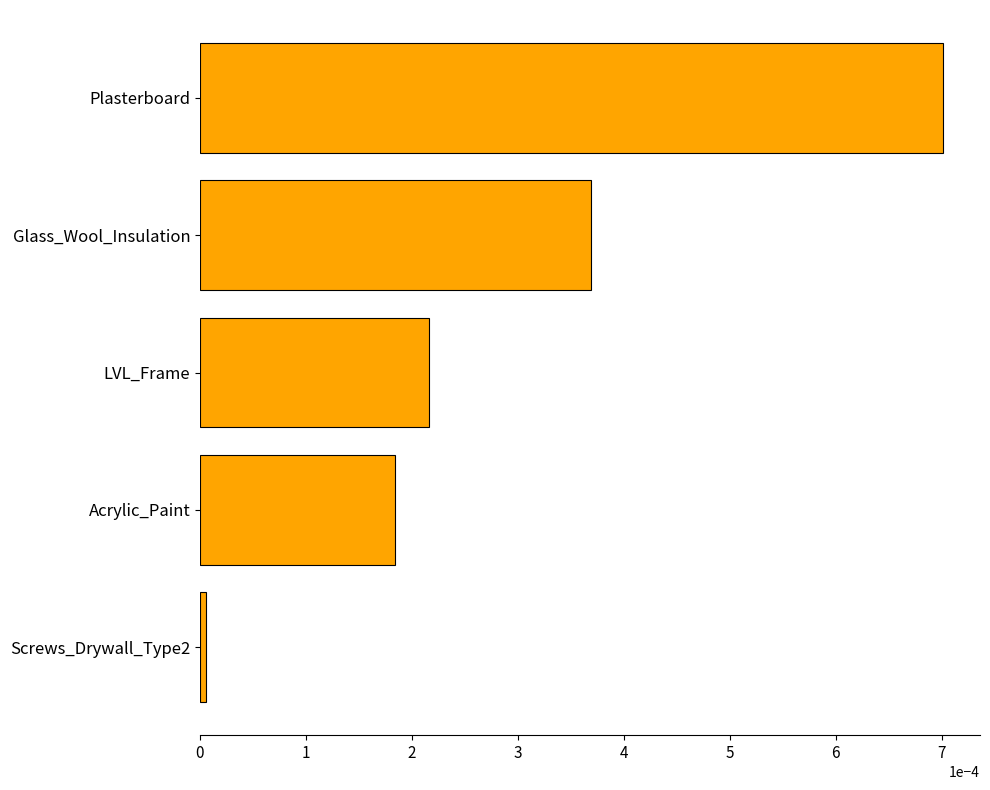

The value at Glass_Wool_Insulation is 0.0. True or false?

True